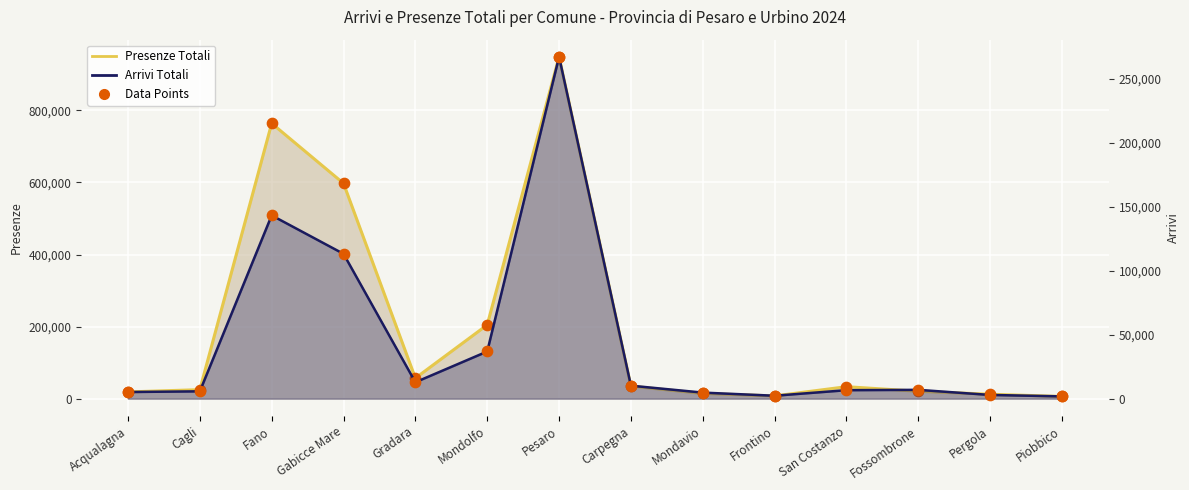

Is the value of Arrivi Totali at Mondavio greater than the value of Presenze Totali at Acqualagna?

No